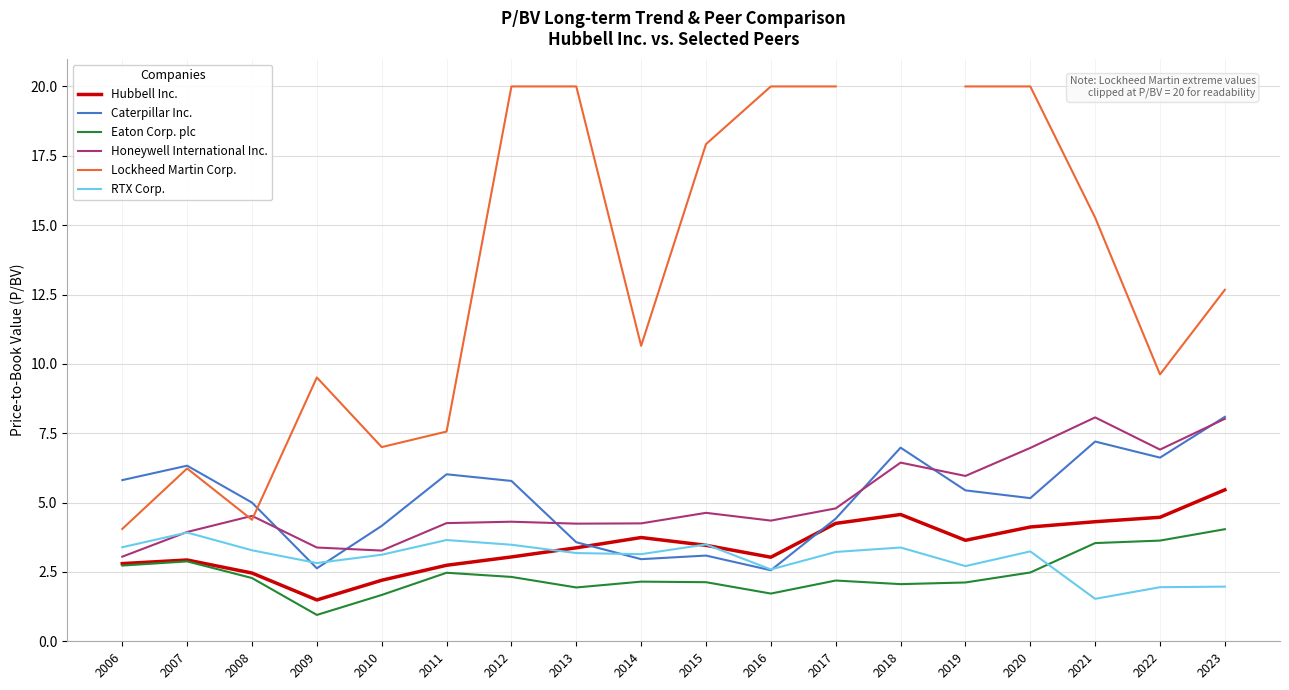

At which label does Eaton Corp. plc reach its minimum?

2009